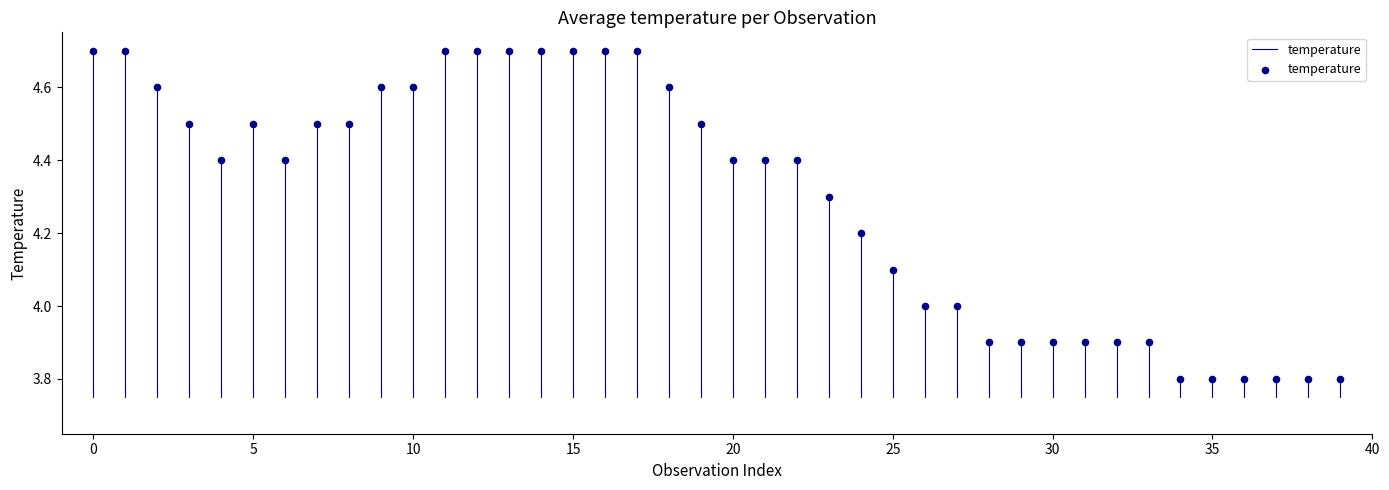

What is the range of Y values (max minus min)?

0.9